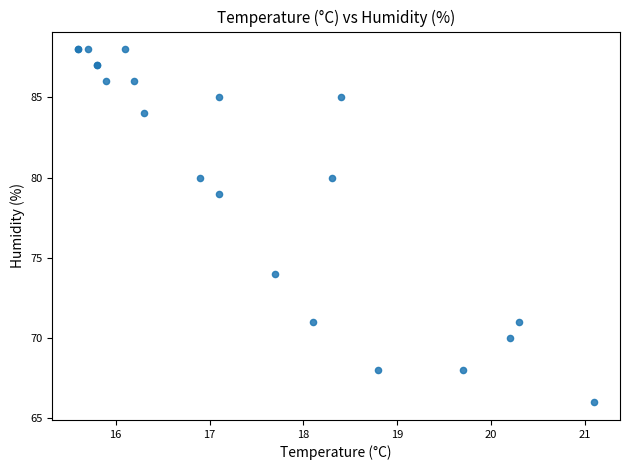

What Y value in the scatter plot is closest to 77?

79